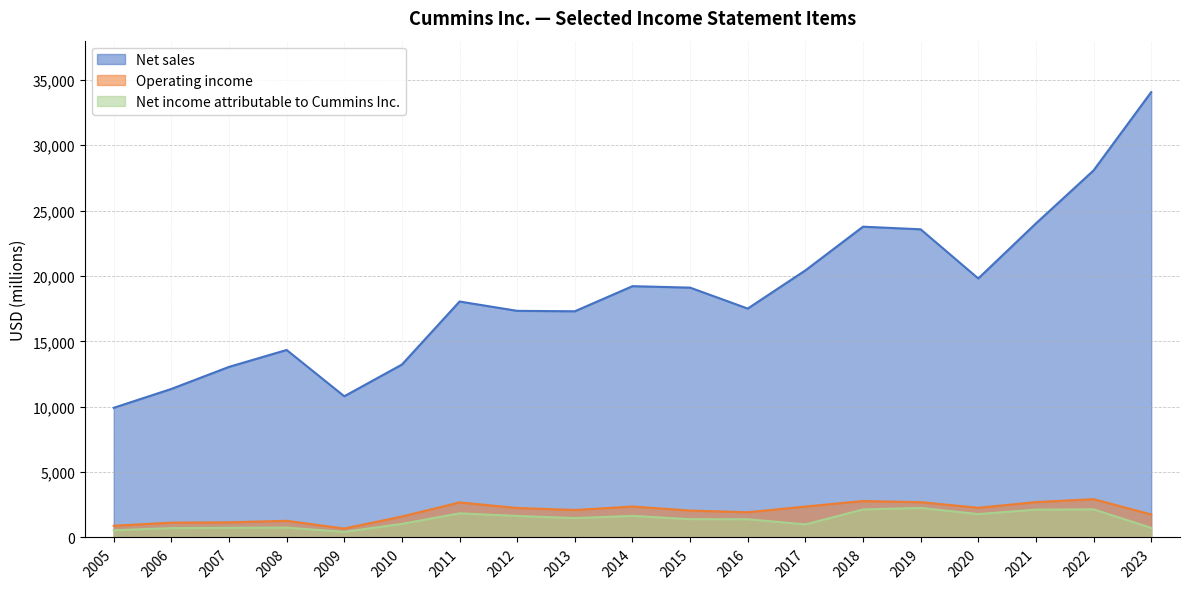

In Net income attributable to Cummins Inc., how many points are lower than both neighbors (excluding endpoints)?

4